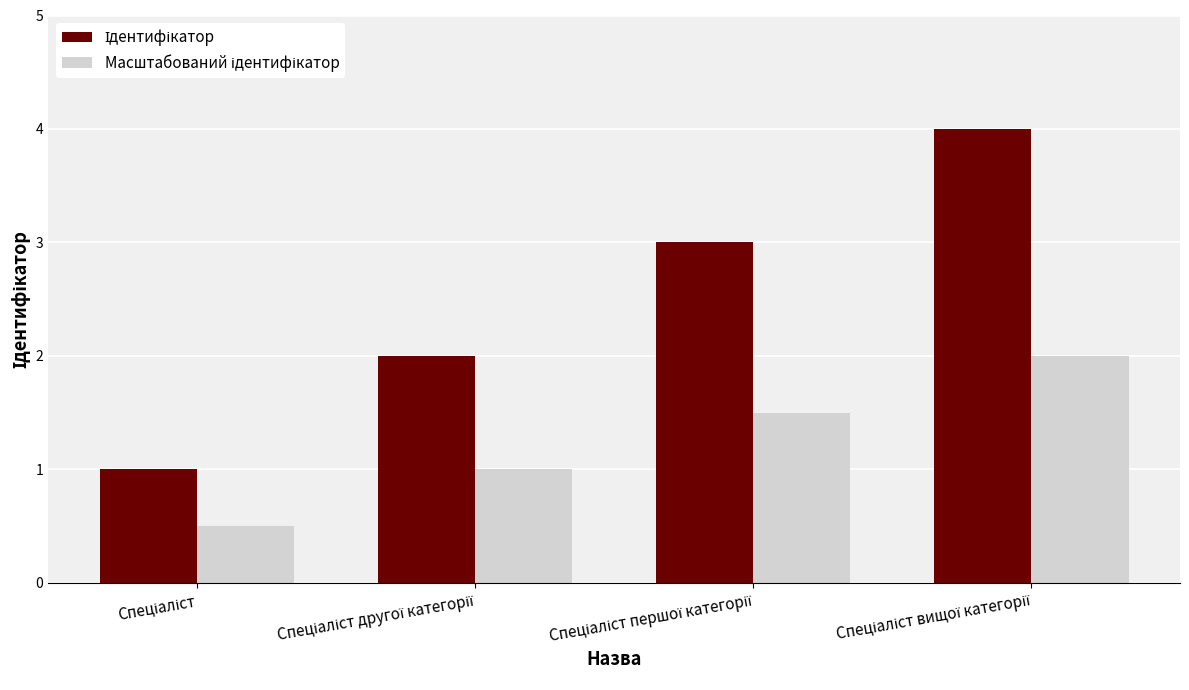

What is the greatest value displayed?

4.0